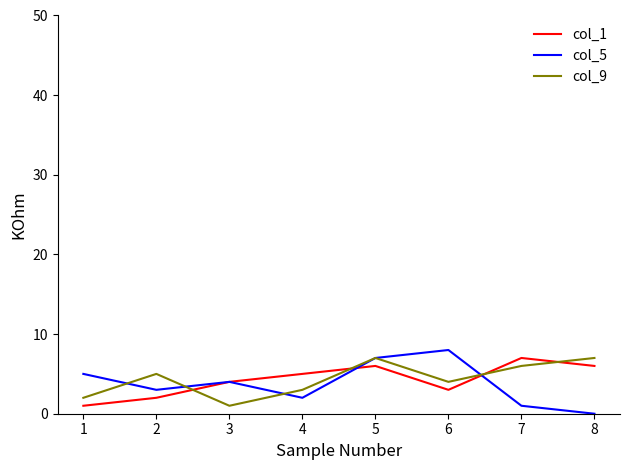

True or false: col_5 and col_1 intersect in this chart.

True